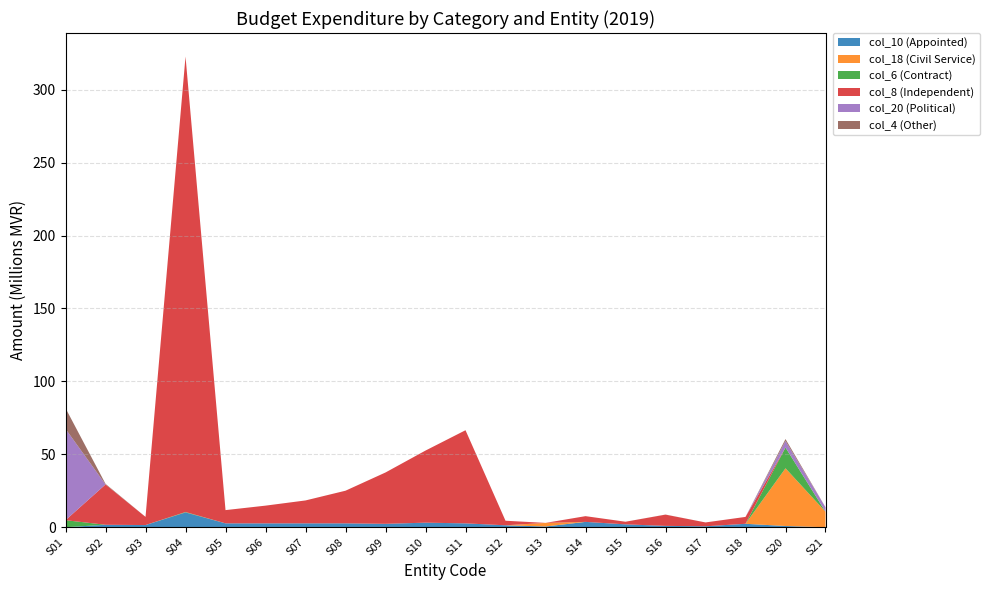

At which category is the sum across all series the highest?

S04